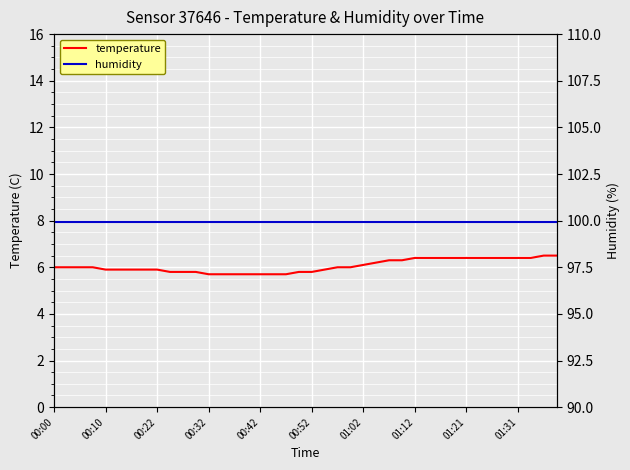

True or false: humidity has more than 0 interior local peaks.

False